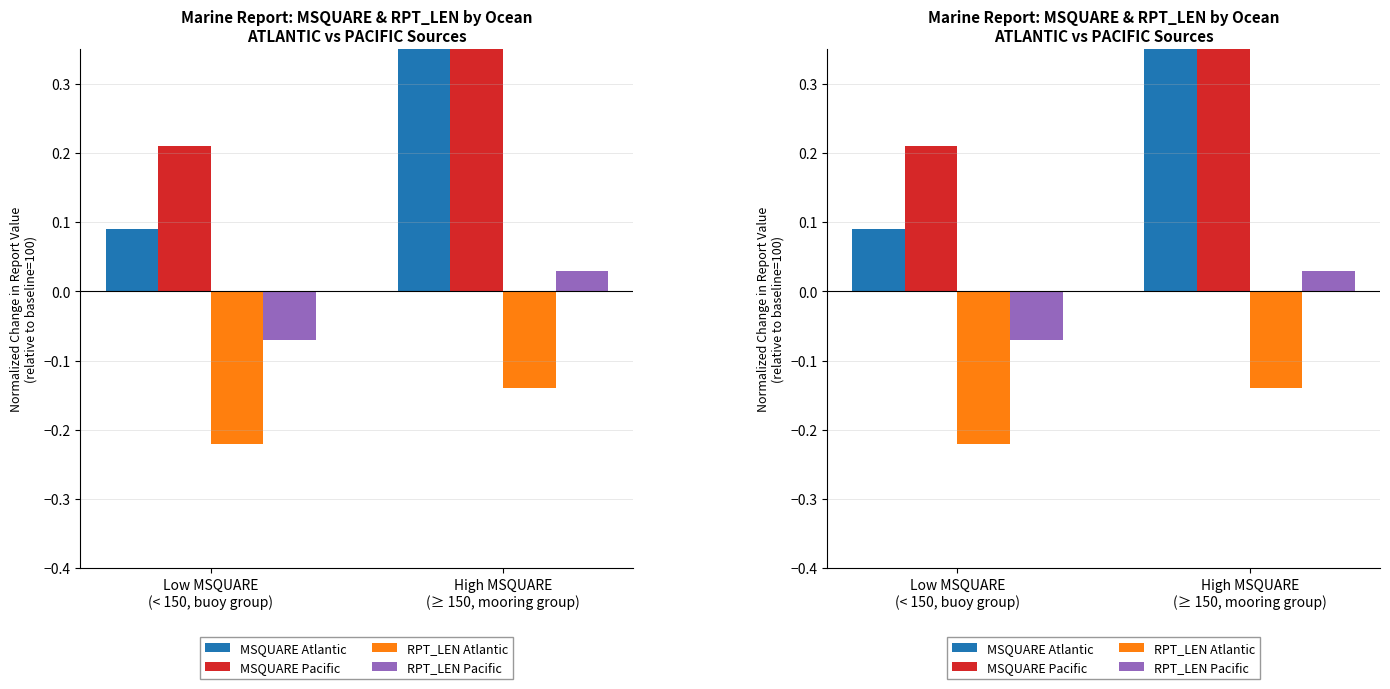

Which category has the highest value in the RPT_LEN Atlantic series?

High MSQUARE
(≥ 150, mooring group)